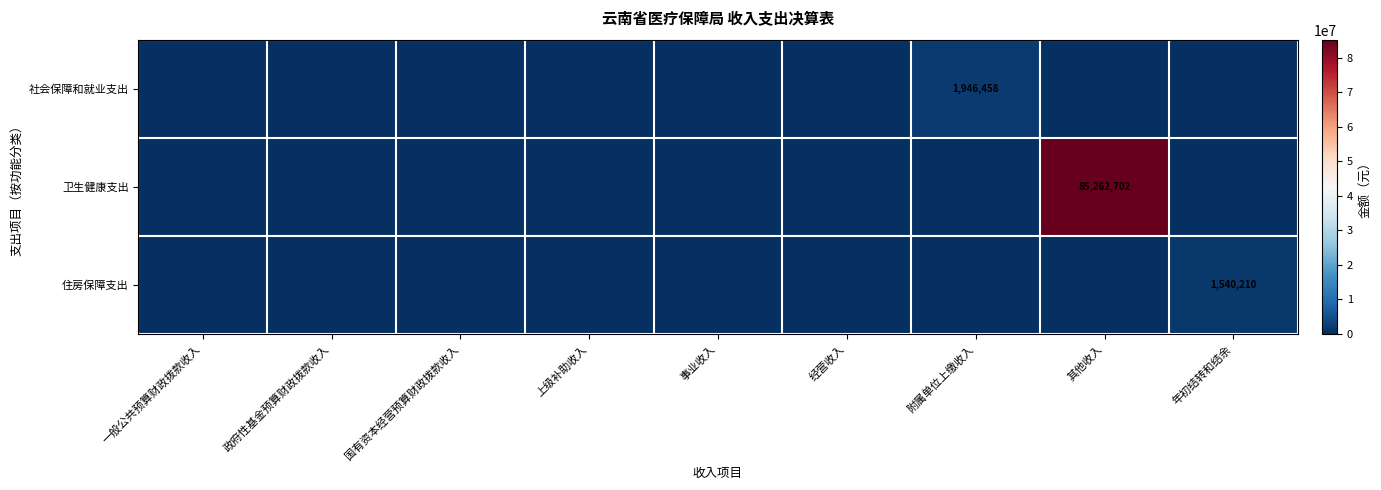

What is the highest value of the 社会保障和就业支出 series?

1946458.2